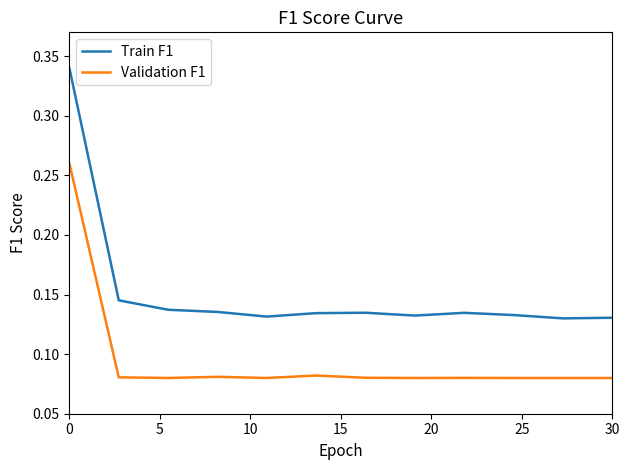

Is this an area chart (filled region under the line)?

No